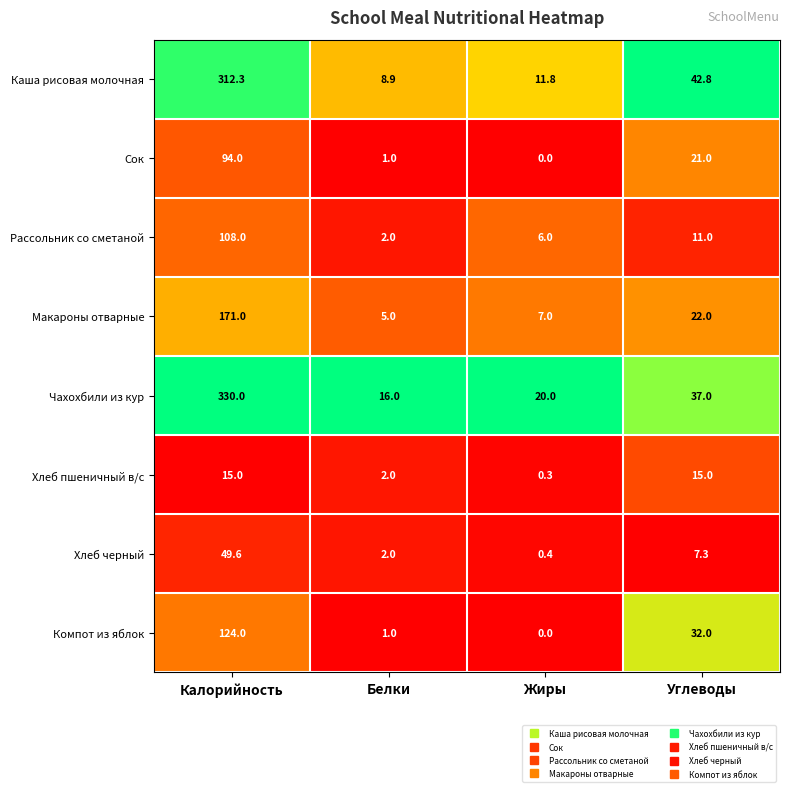

What is the difference between the highest and lowest values at Углеводы?

35.5